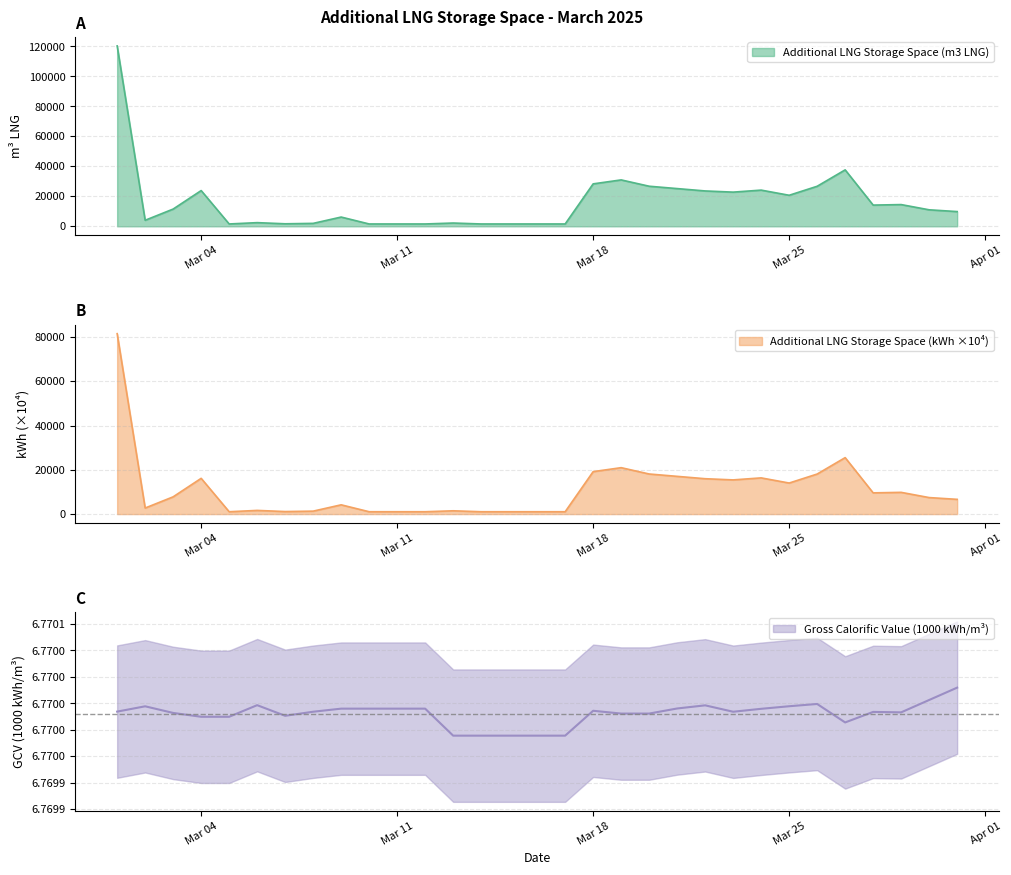

The value of Gross Calorific Value (1000 kWh/m3) at 2025-03-08 is 6.8. True or false?

True